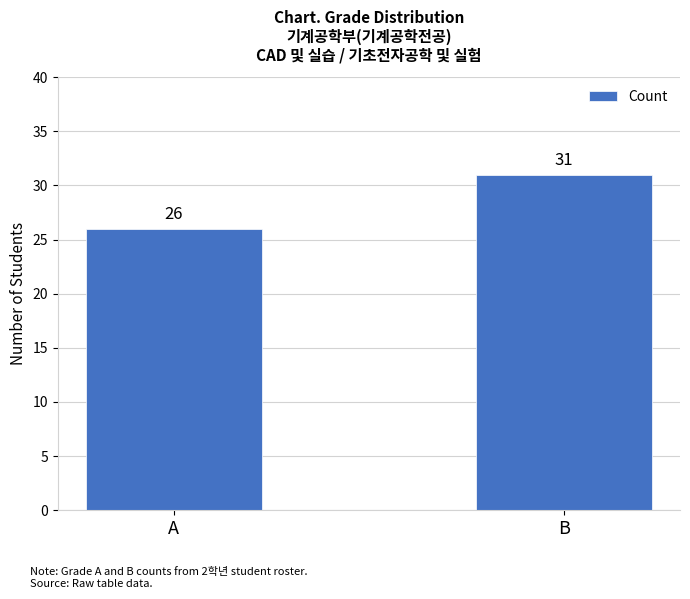

Reading left to right, extract all data points from this chart.

26	31